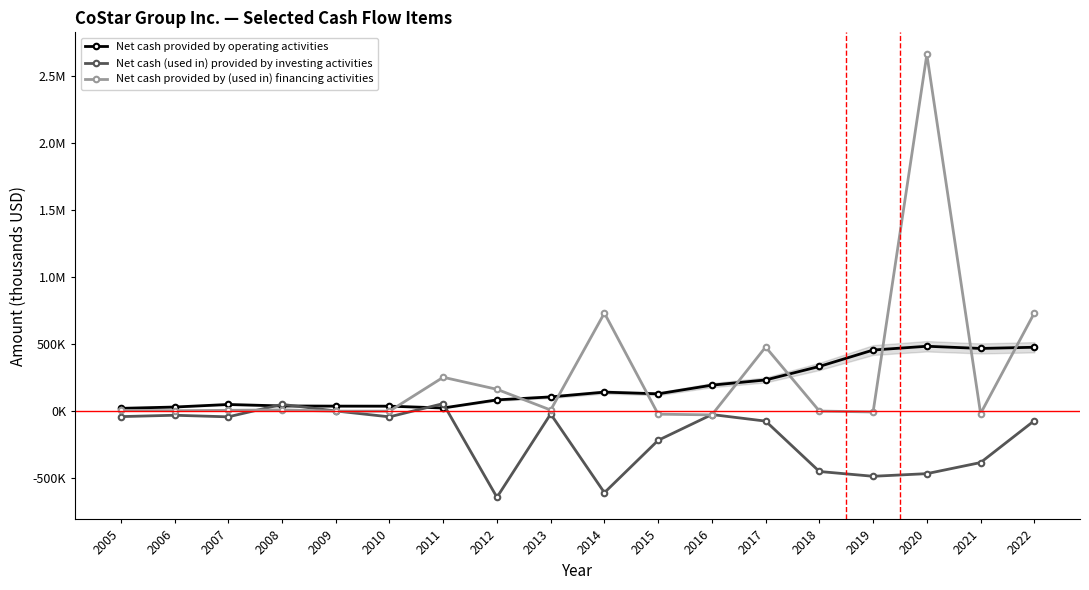

What is the maximum value shown in the chart?

2662297